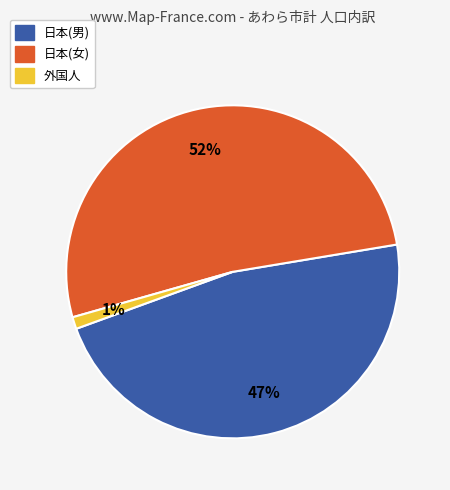

Is there any slice that represents more than half of the pie?

Yes